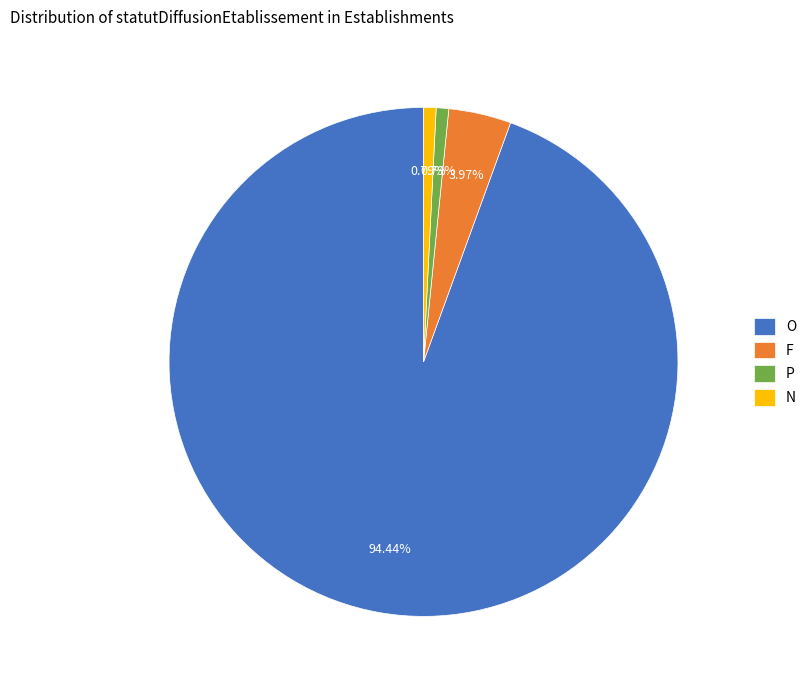

Which slice represents more than half of the pie?

O